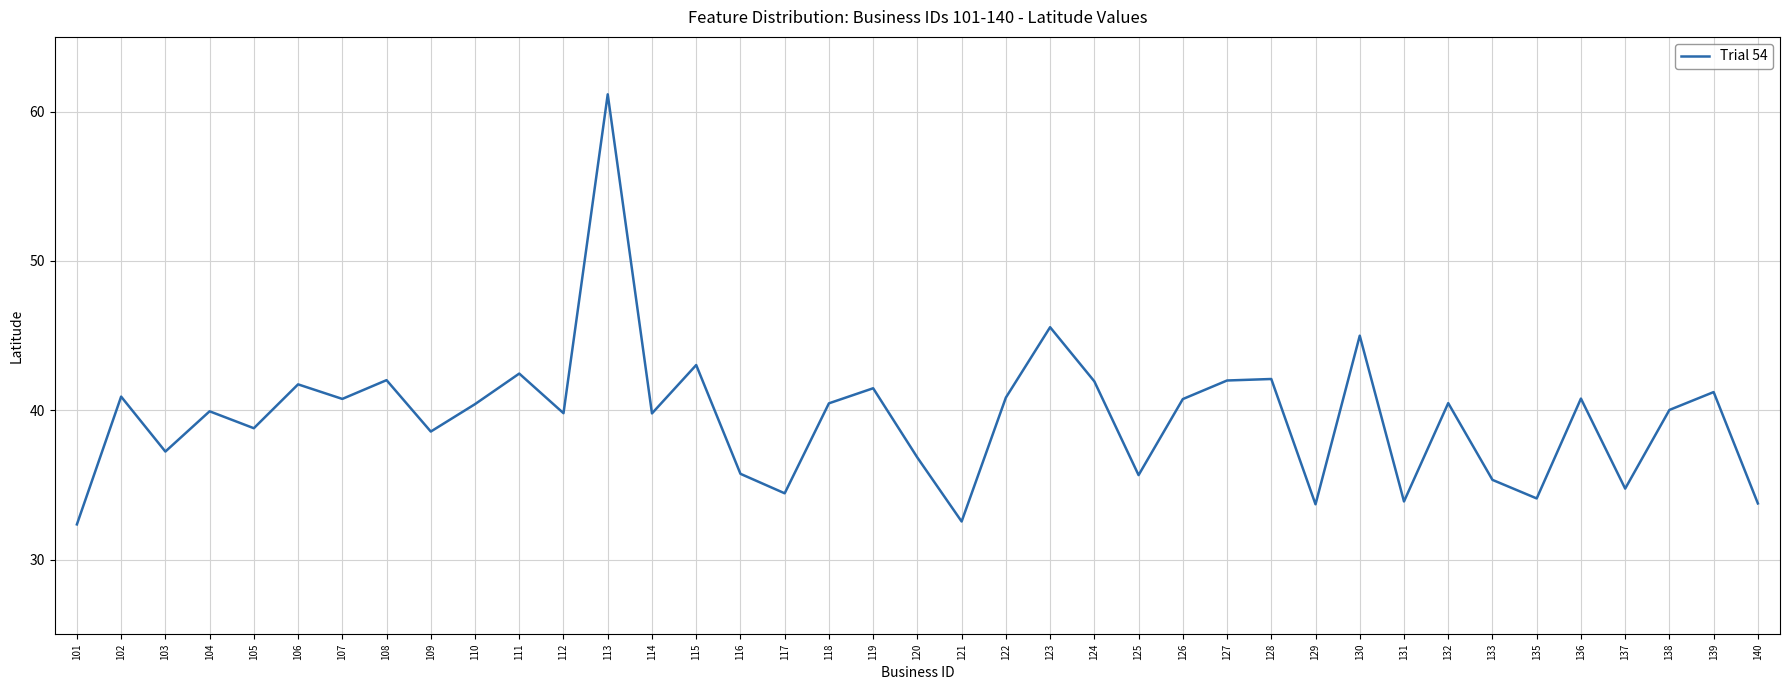

What is the difference between the maximum and minimum values?

28.8